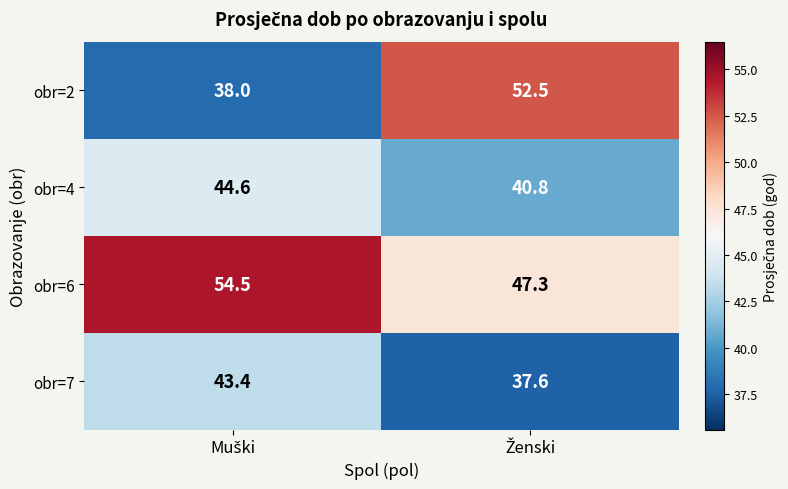

Rank the series by their average value, from highest to lowest.

obr=6, obr=2, obr=4, obr=7